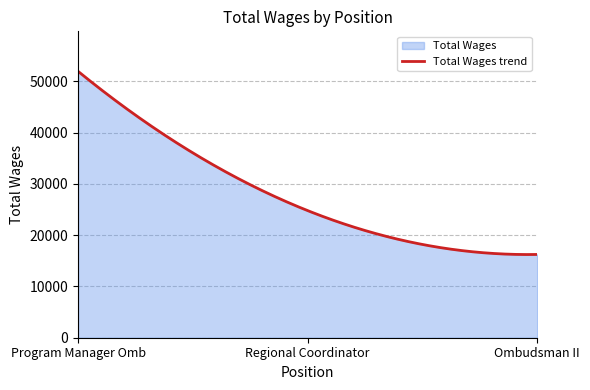

Reading left to right, extract all data points from this chart.

Program Manager Omb=51973	Regional Coordinator=24800	Ombudsman II=16242